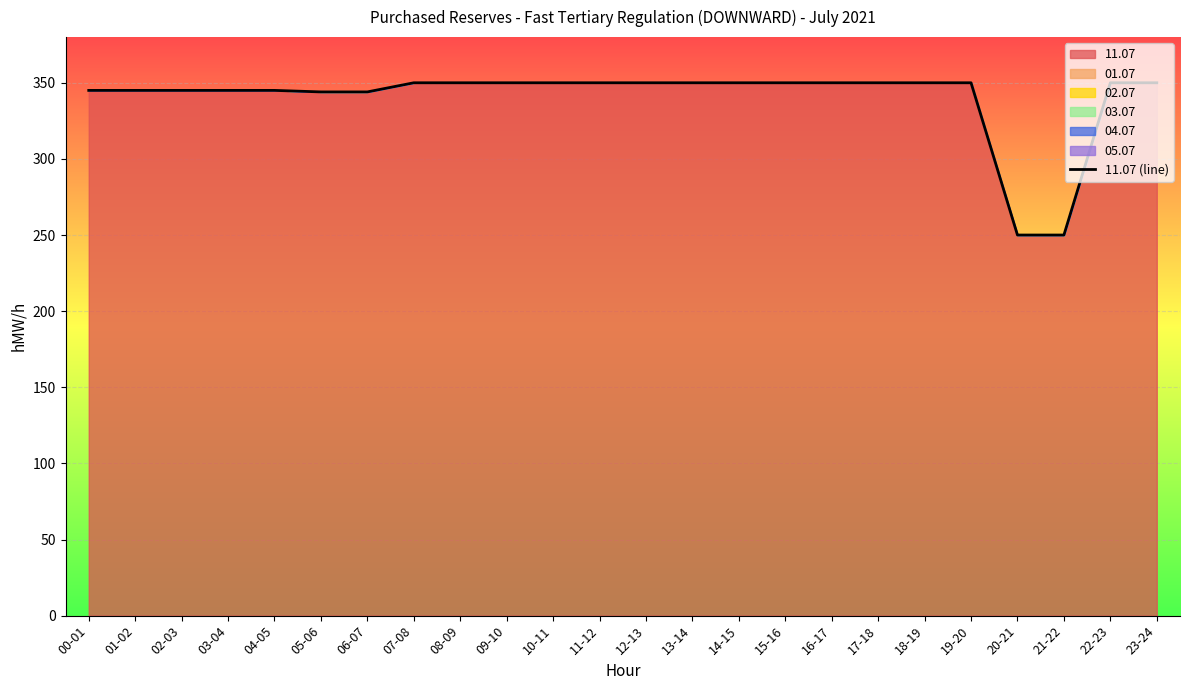

What is the label of the 3rd point from the right?

21-22